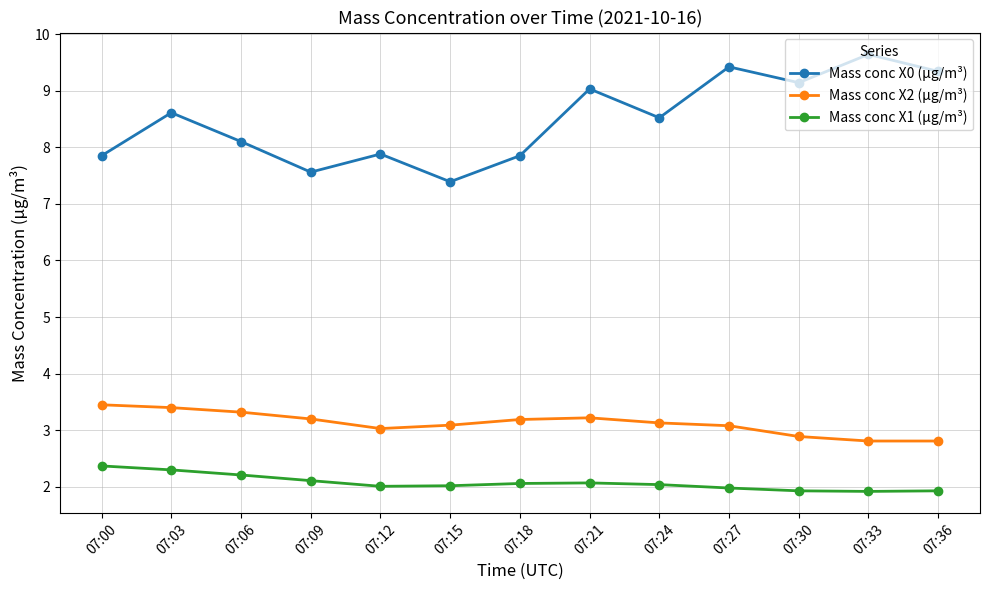

What is the value of the Mass conc X1 (μg/m³) point at the 8th from the left?

2.1